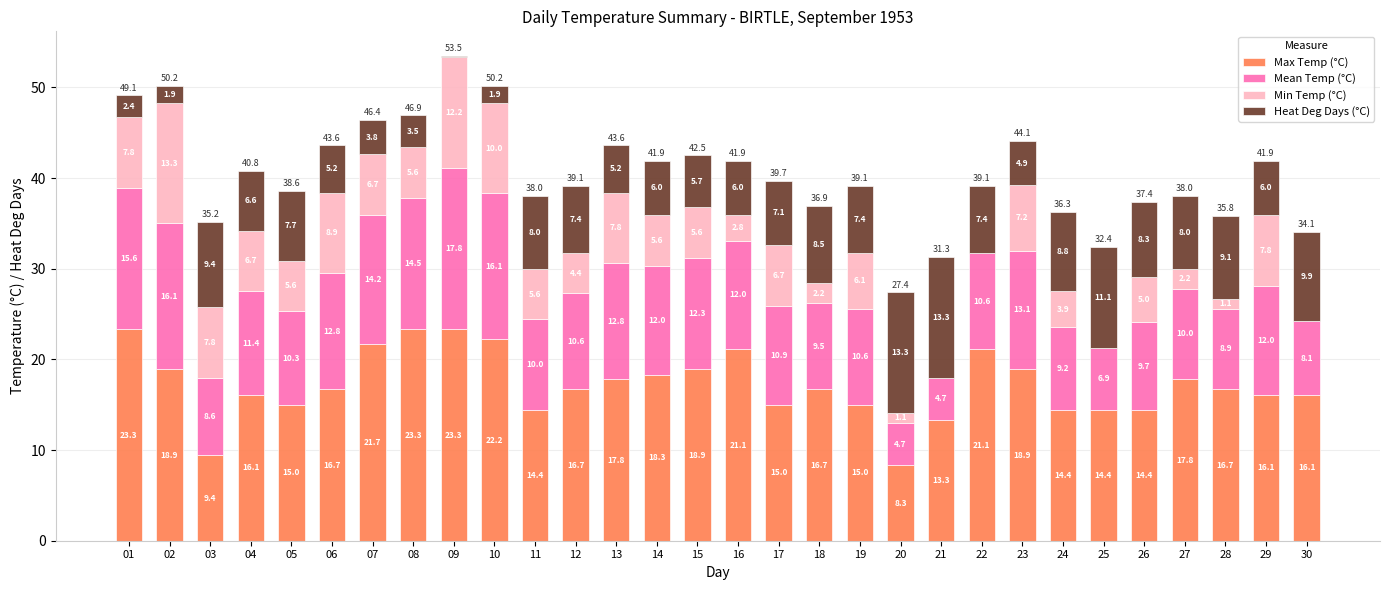

Where does the Max Temp (°C) series first go above 16?

01